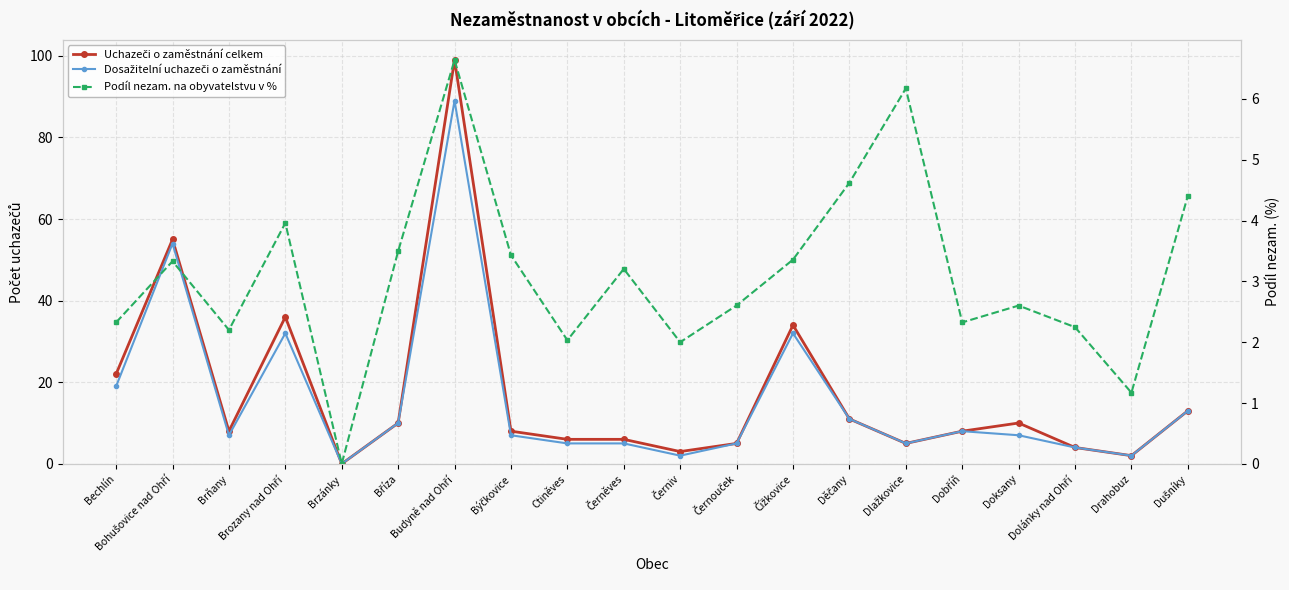

What is the difference between the Uchazeči o zaměstnání celkem values at Dolánky nad Ohří and Budyně nad Ohří?

95.0